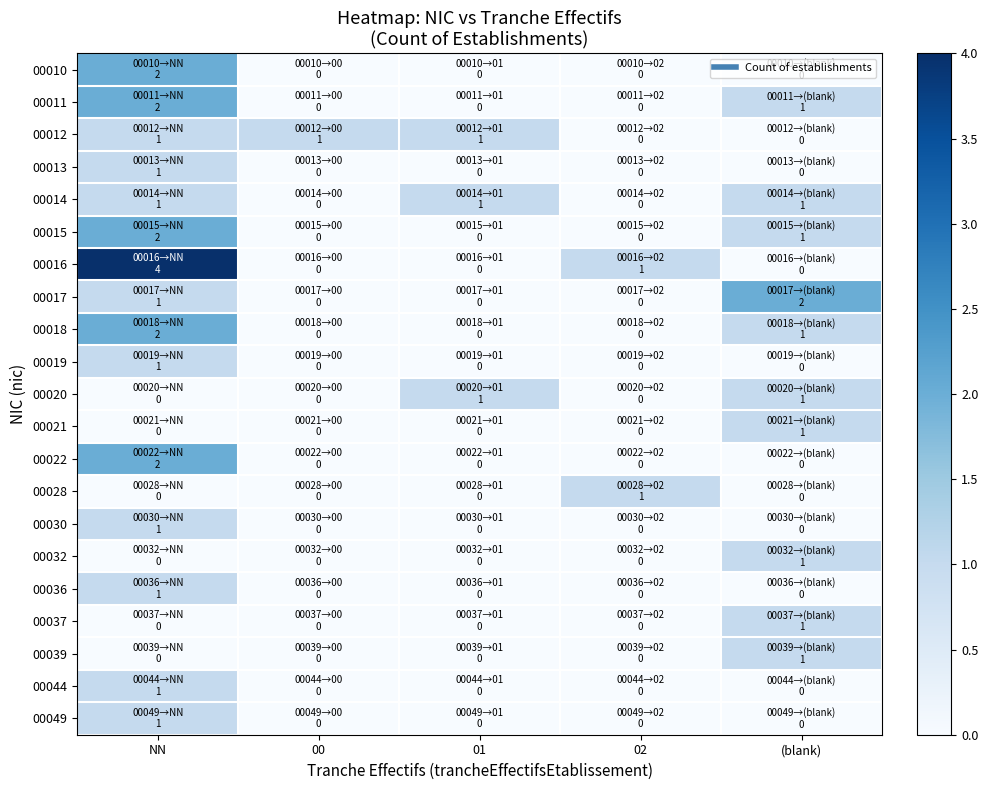

How many series are shown in this chart?

21